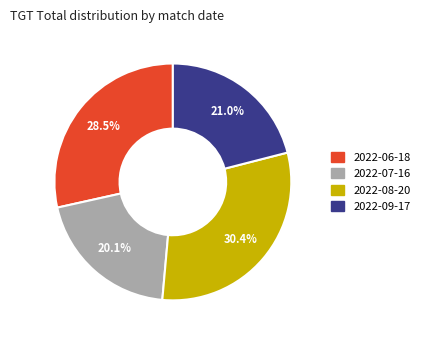

What percentage do 2022-06-18 and 2022-07-16 together represent?

48.6%